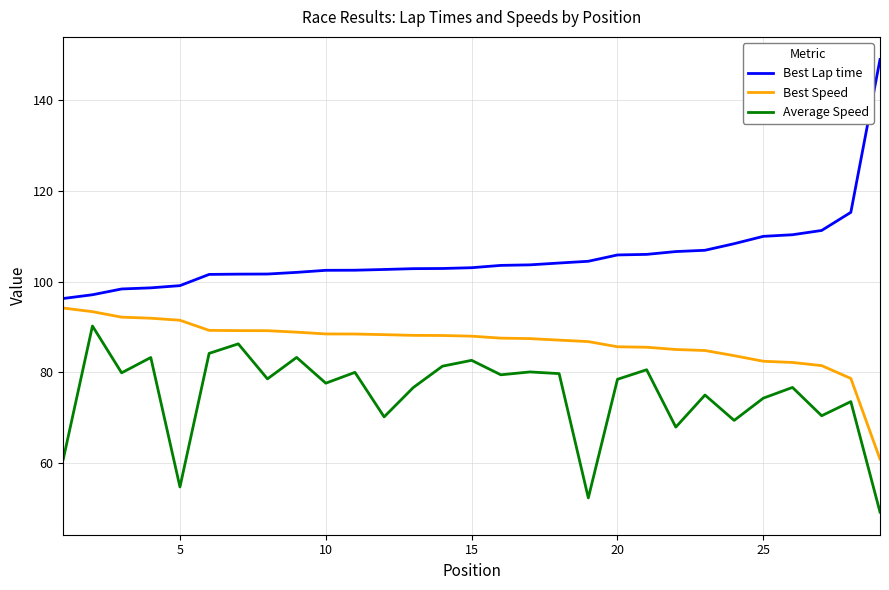

What is the highest value of the Best Lap time series?

149.0